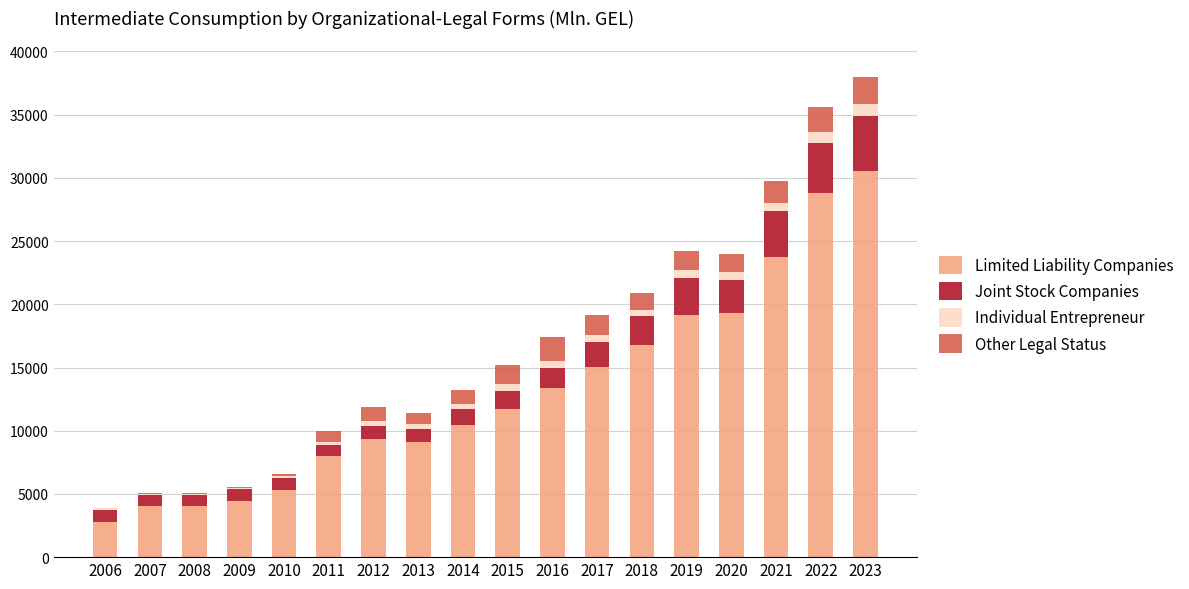

What are all the series names shown in the legend?

Limited Liability Companies, Joint Stock Companies, Individual Entrepreneur, Other Legal Status